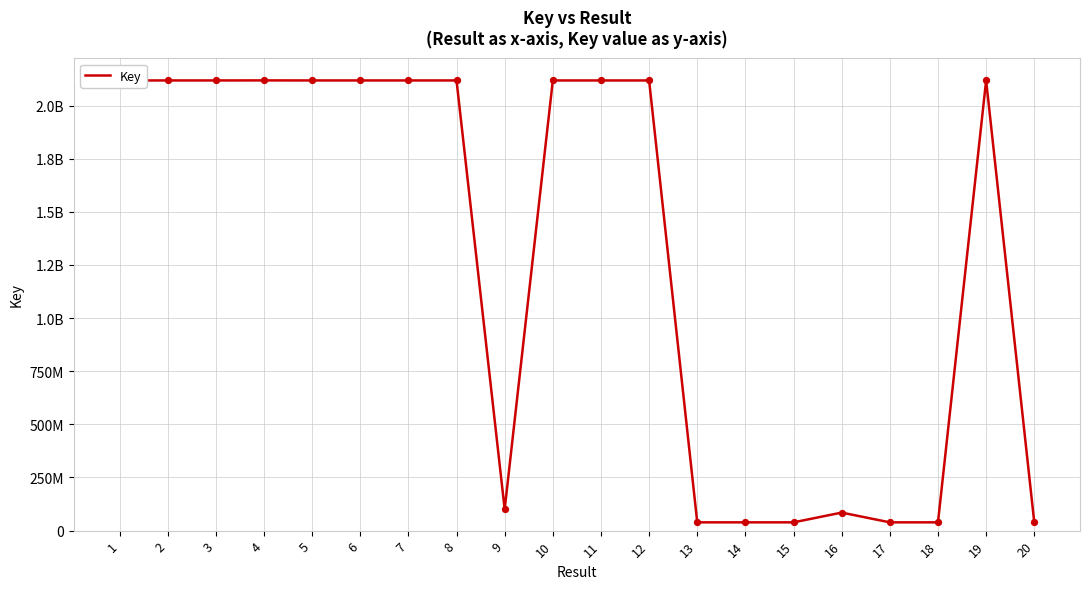

What is the ratio of the value at 6 to the value at 5?

1.0